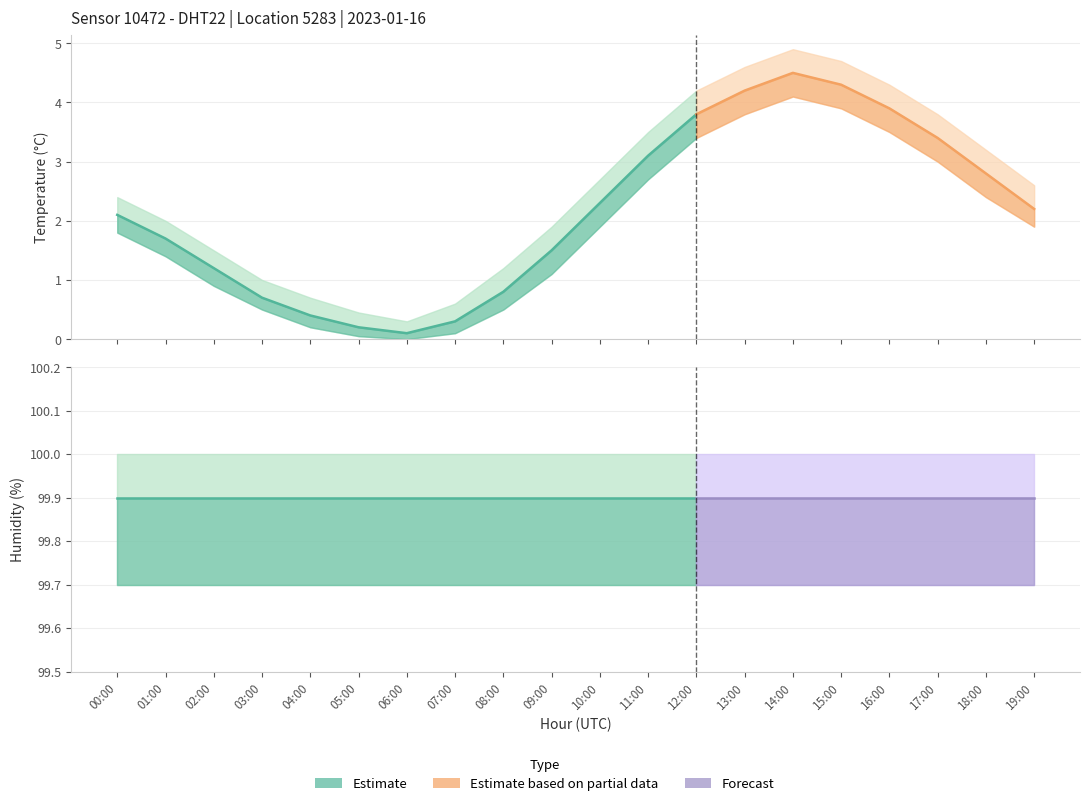

What is the spread (max minus min) of values at 17:00?

96.5